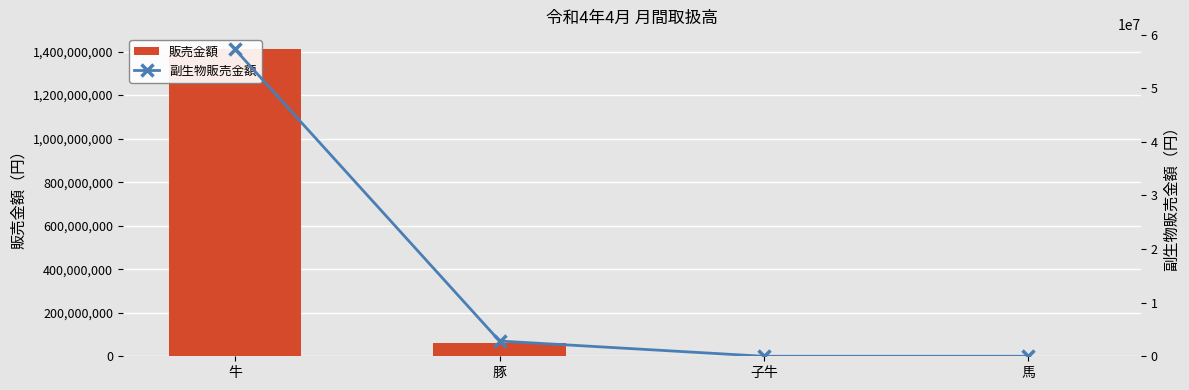

Reading left to right, what are all the values shown in this chart?

販売金額: 1409802970	61584241	0	0
副生物販売金額: 57228992	2844649	0	0